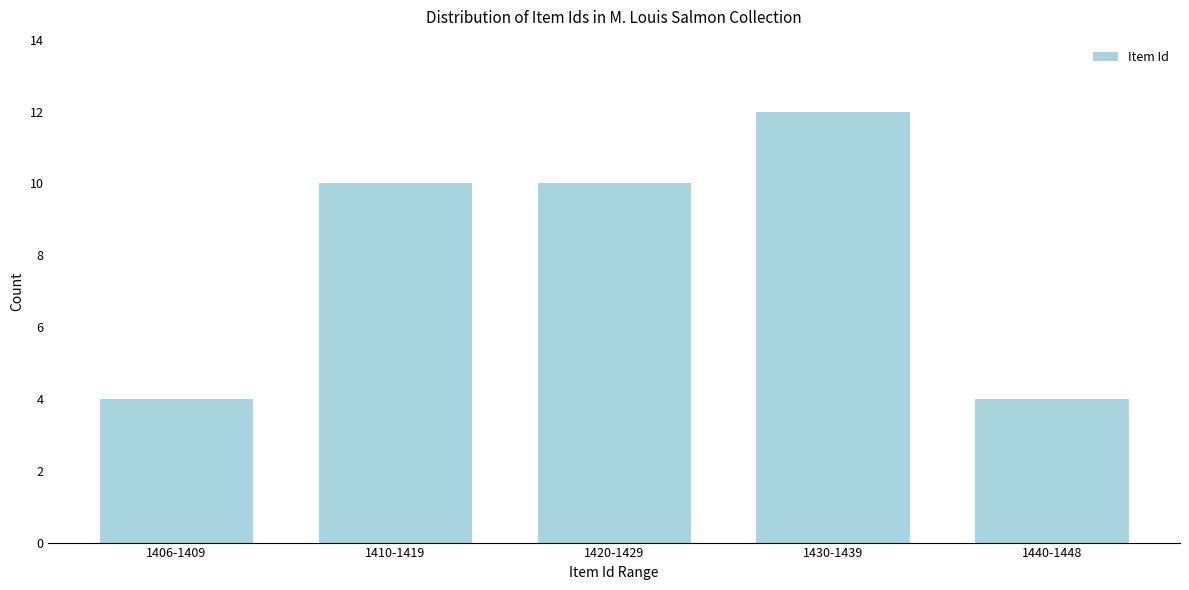

Reading right to left, extract all data points from this chart.

1440-1448=4	1430-1439=12	1420-1429=10	1410-1419=10	1406-1409=4